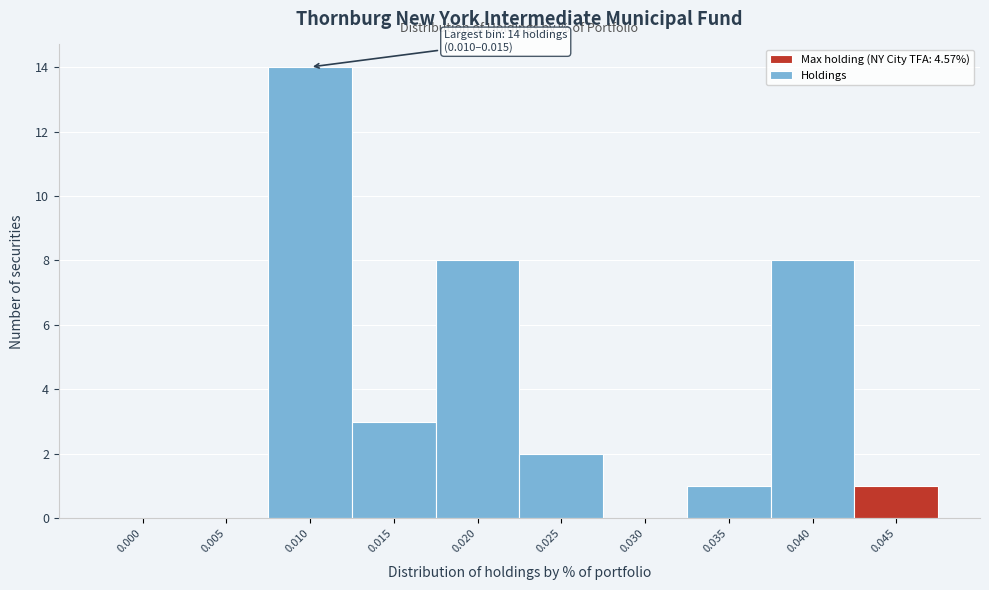

Reading left to right, extract all data points from this chart.

0.000=0	0.005=0	0.010=14	0.015=3	0.020=8	0.025=2	0.030=0	0.035=1	0.040=8	0.045=1